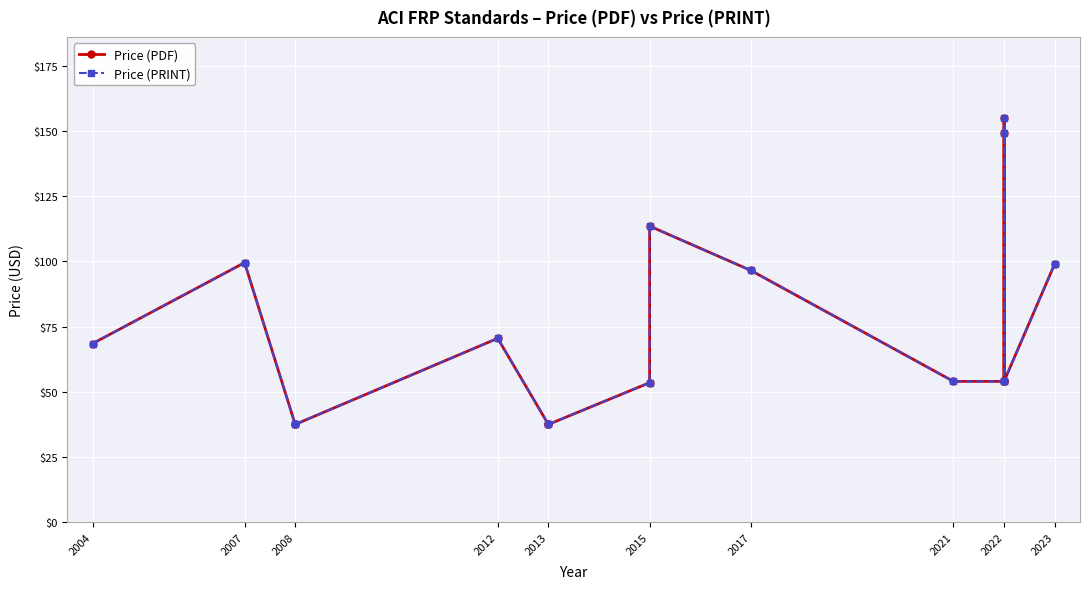

At 2008, list the series in order from smallest to largest.

Price (PDF), Price (PRINT)